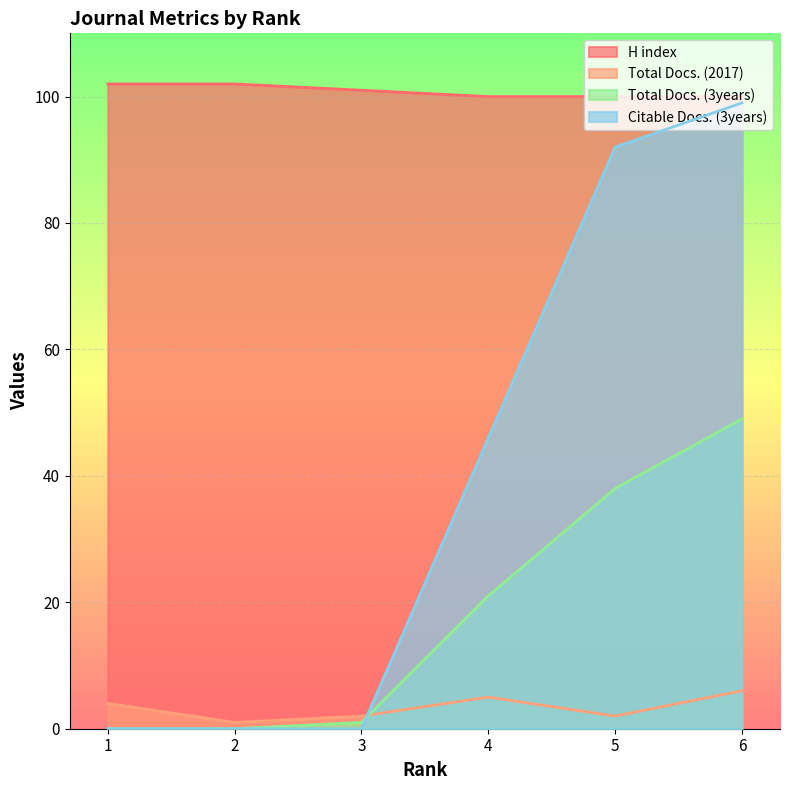

Is it true that Total Docs. (3years) equals 34 at 2?

False